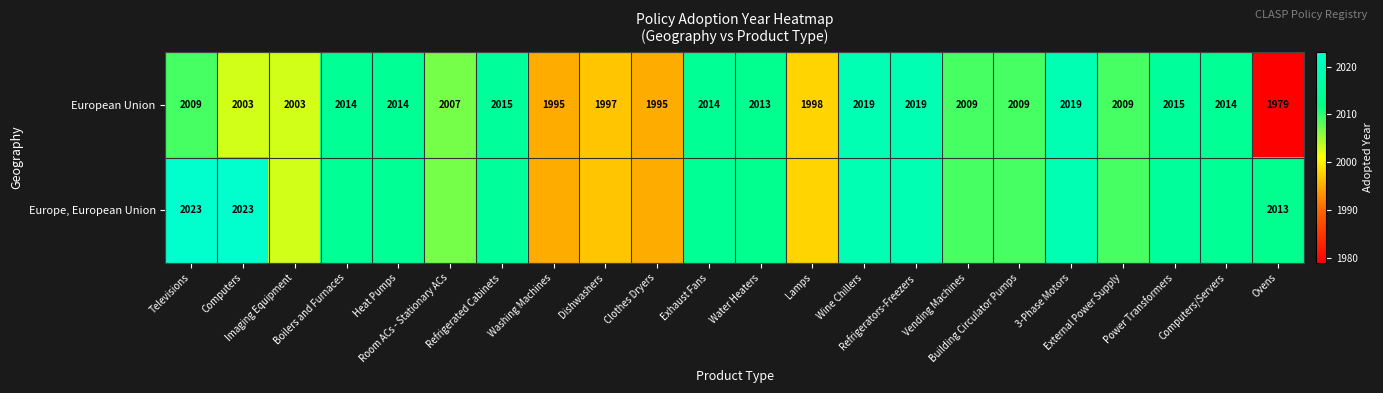

What is the average value of the European Union series?

2008